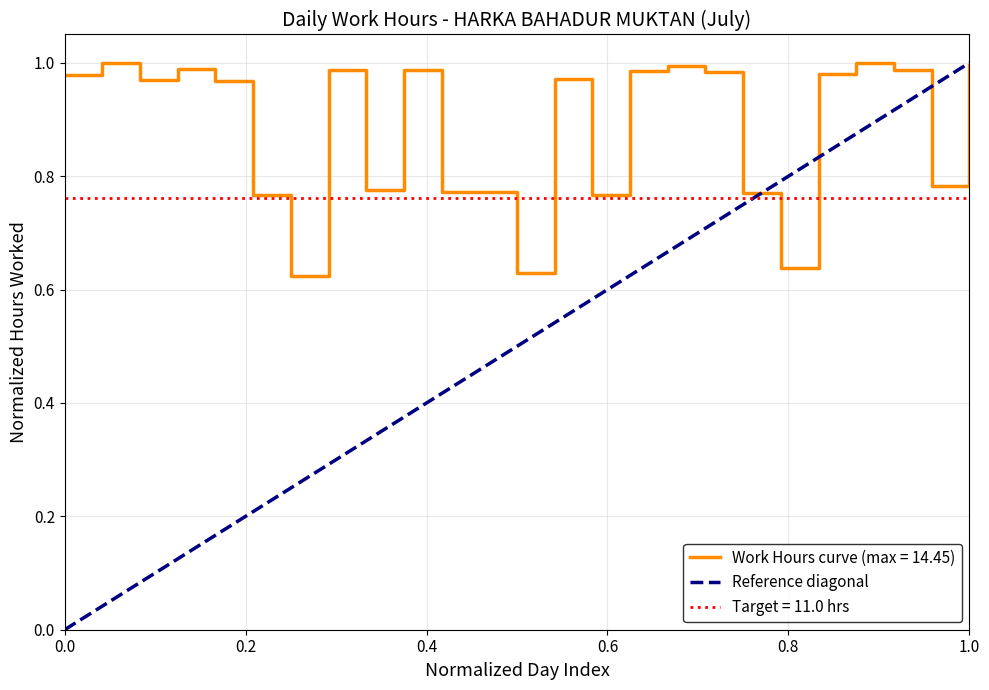

Does the chart have visible grid lines?

Yes